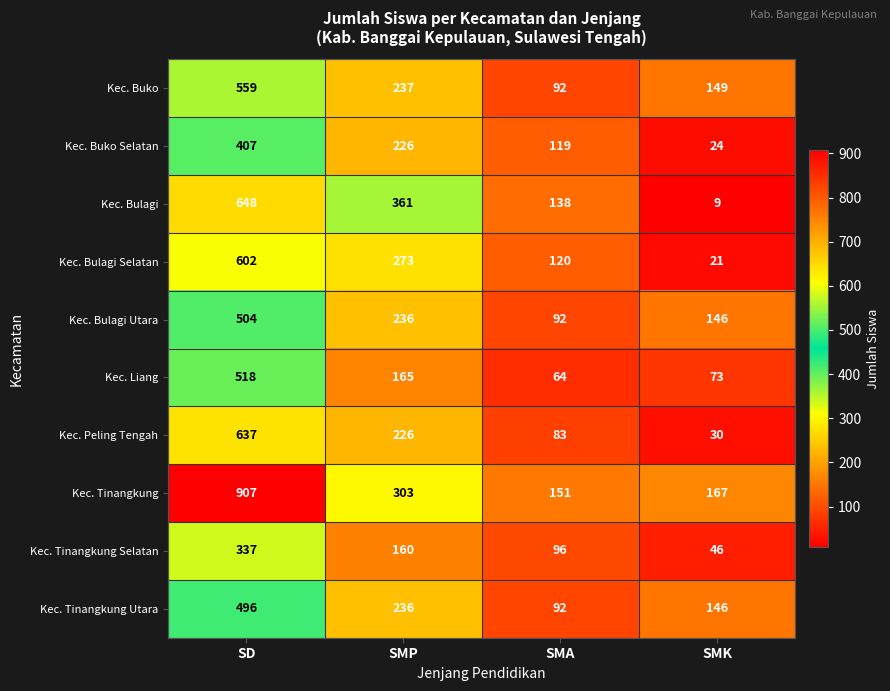

How many values in the Kec. Peling Tengah series are below 226?

2